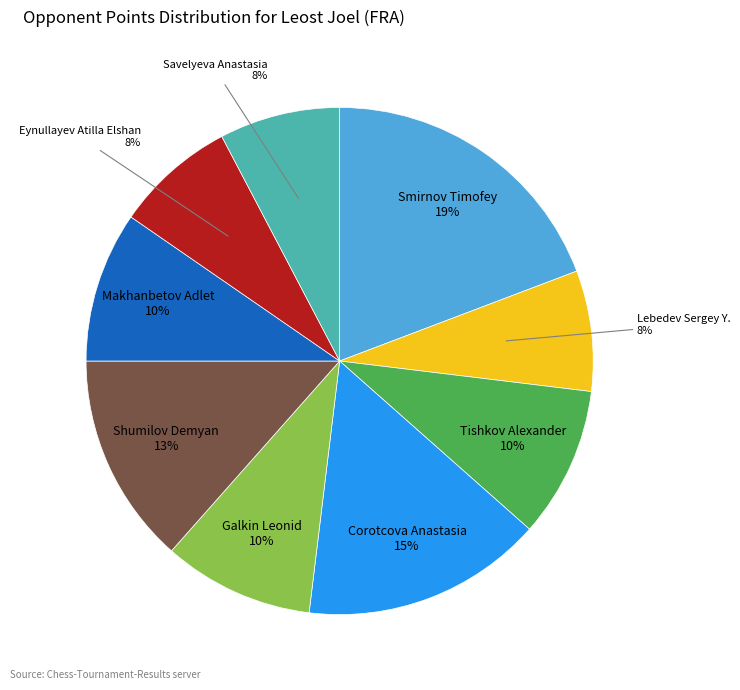

Which slice is the largest?

Smirnov Timofey